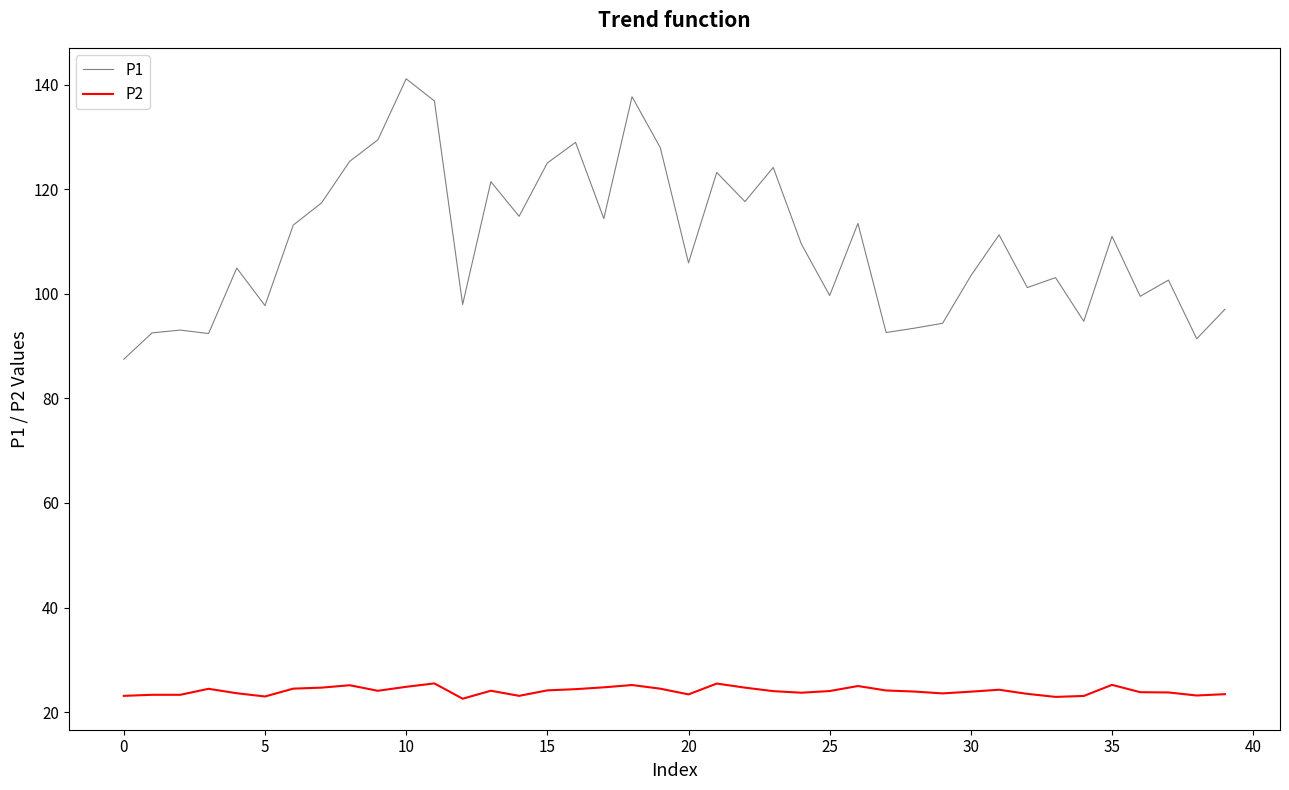

Rank the series by their average value, from highest to lowest.

P1, P2